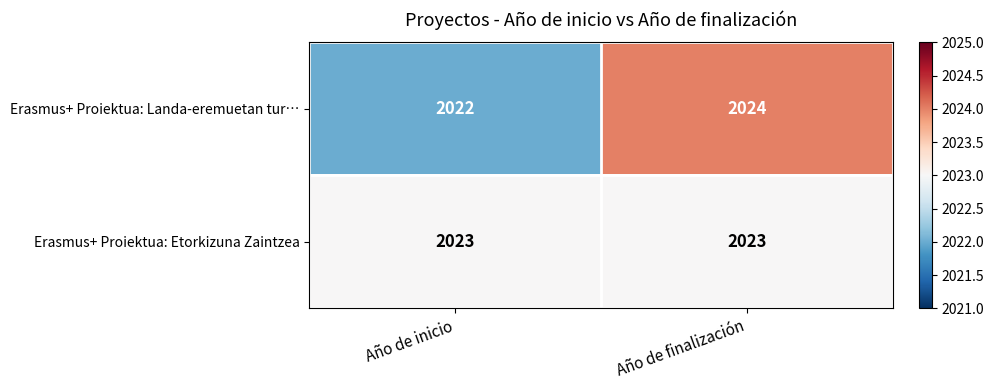

What is the total value across all series at Año de inicio?

4045